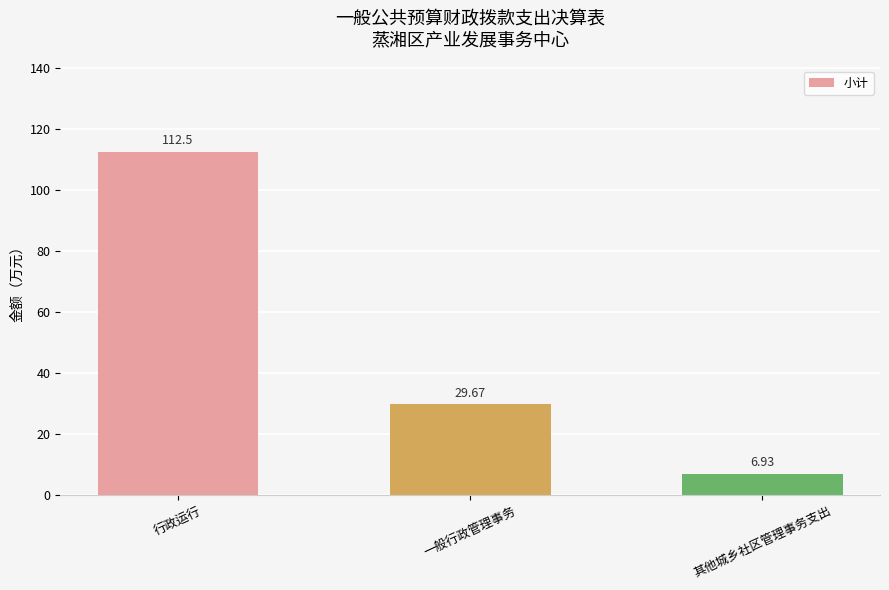

The chart shows a value of 11.3 at 其他城乡社区管理事务支出. True or false?

False